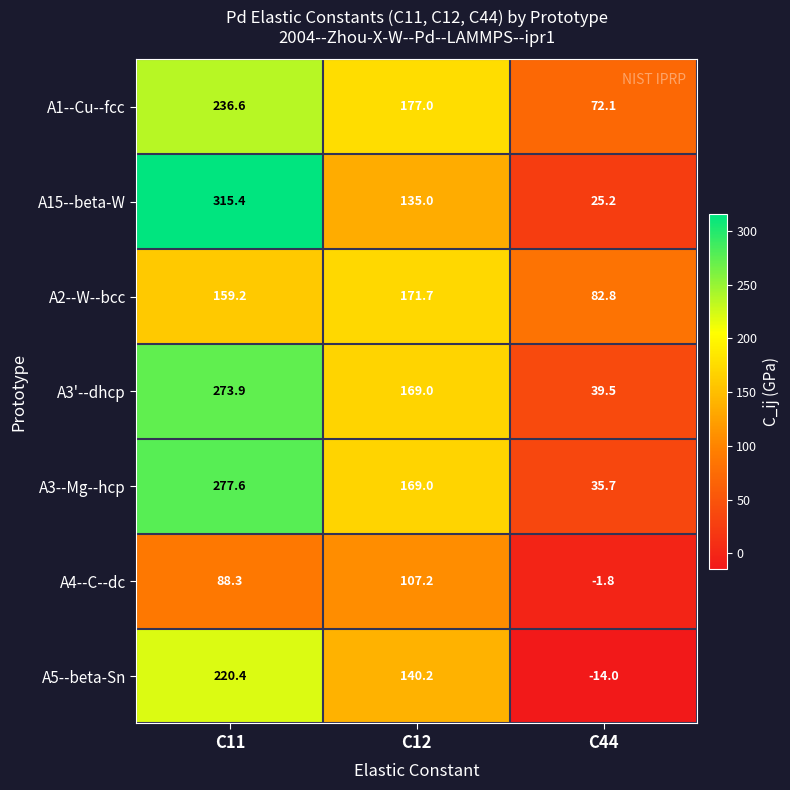

How many data points does each series have?

3